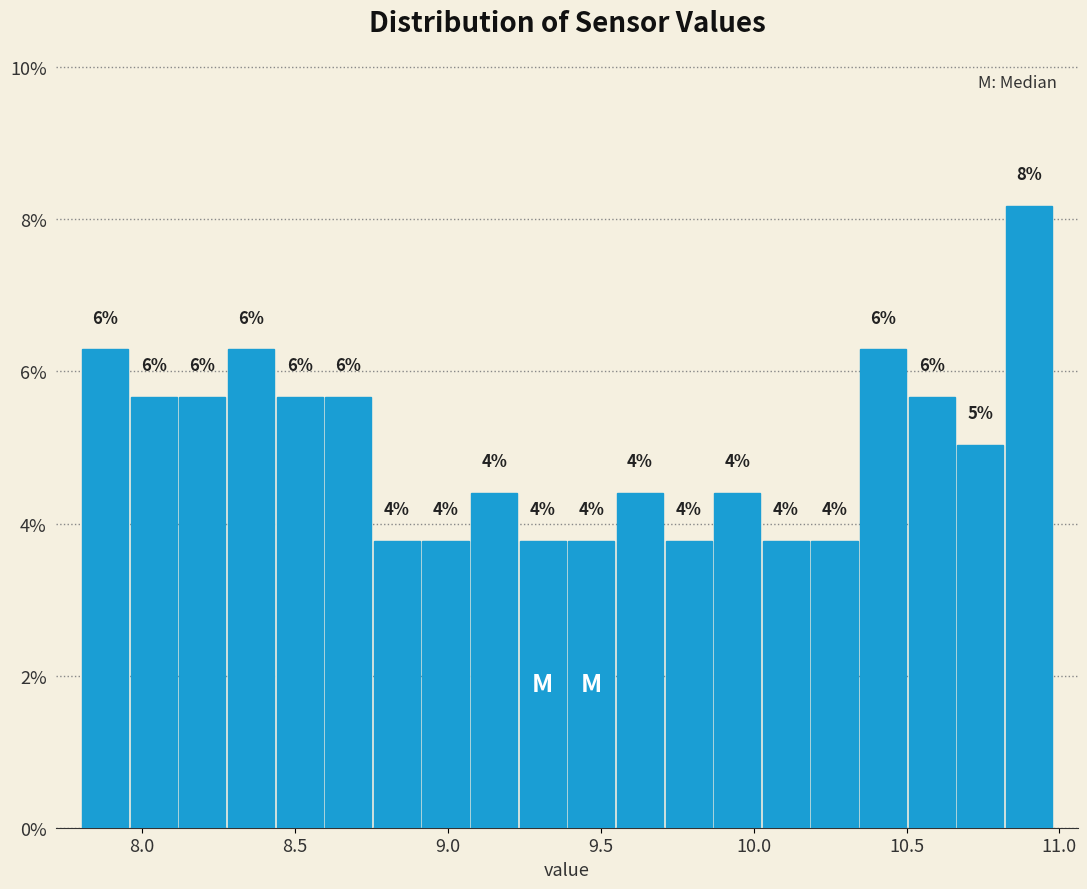

Read against the x-axis, roughly where is the centre of the tallest bar?

10.90